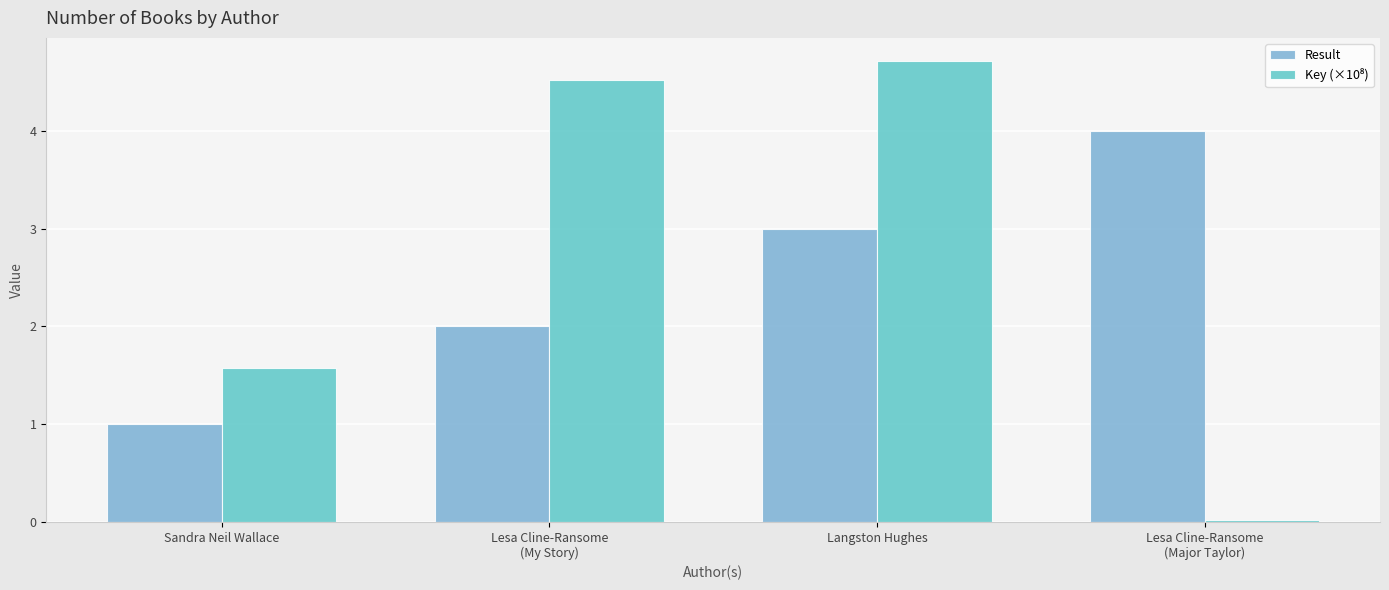

What is the value of the Result bar at the 4th from the left?

4.0